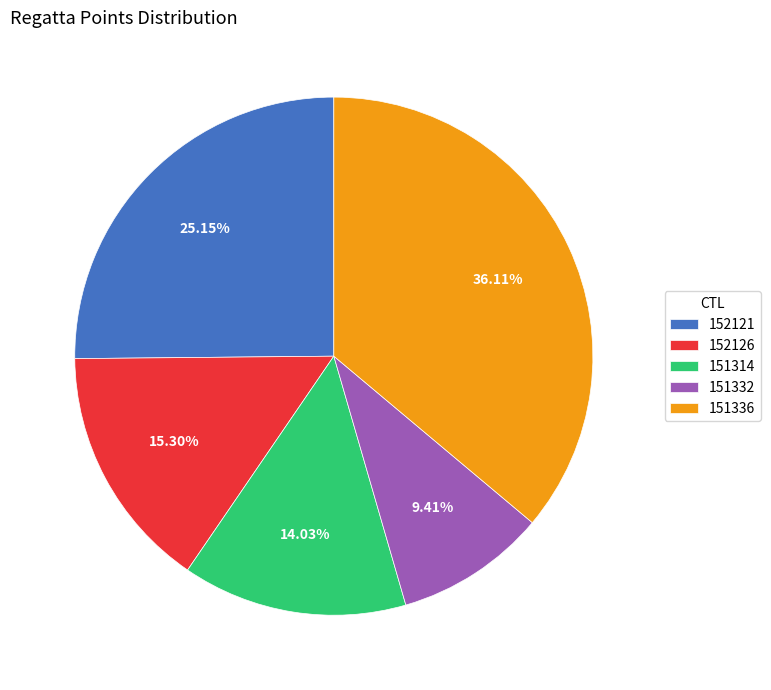

What percentage is NOT represented by 152126?

84.7%